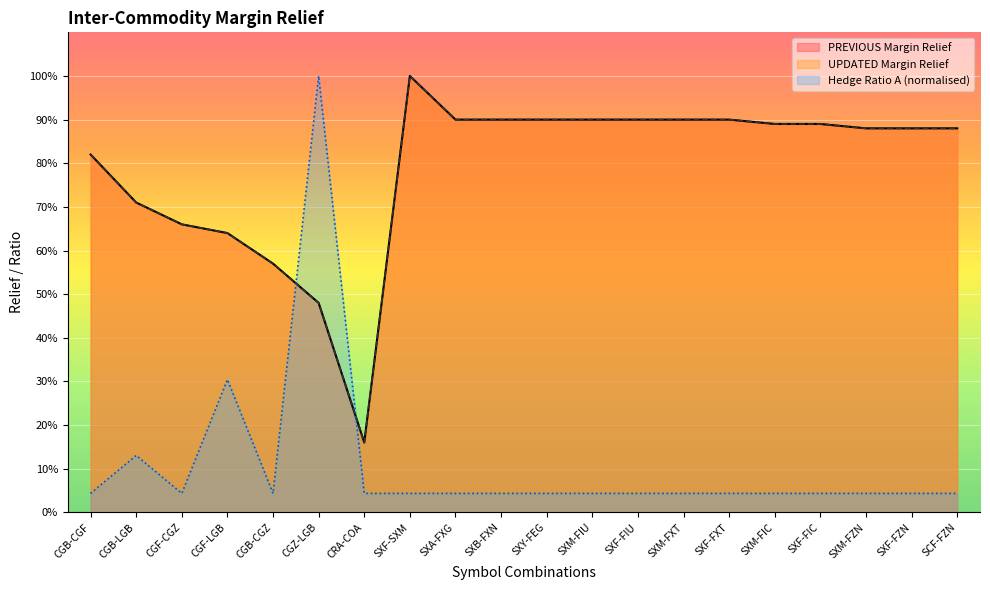

How many series are shown in this chart?

3